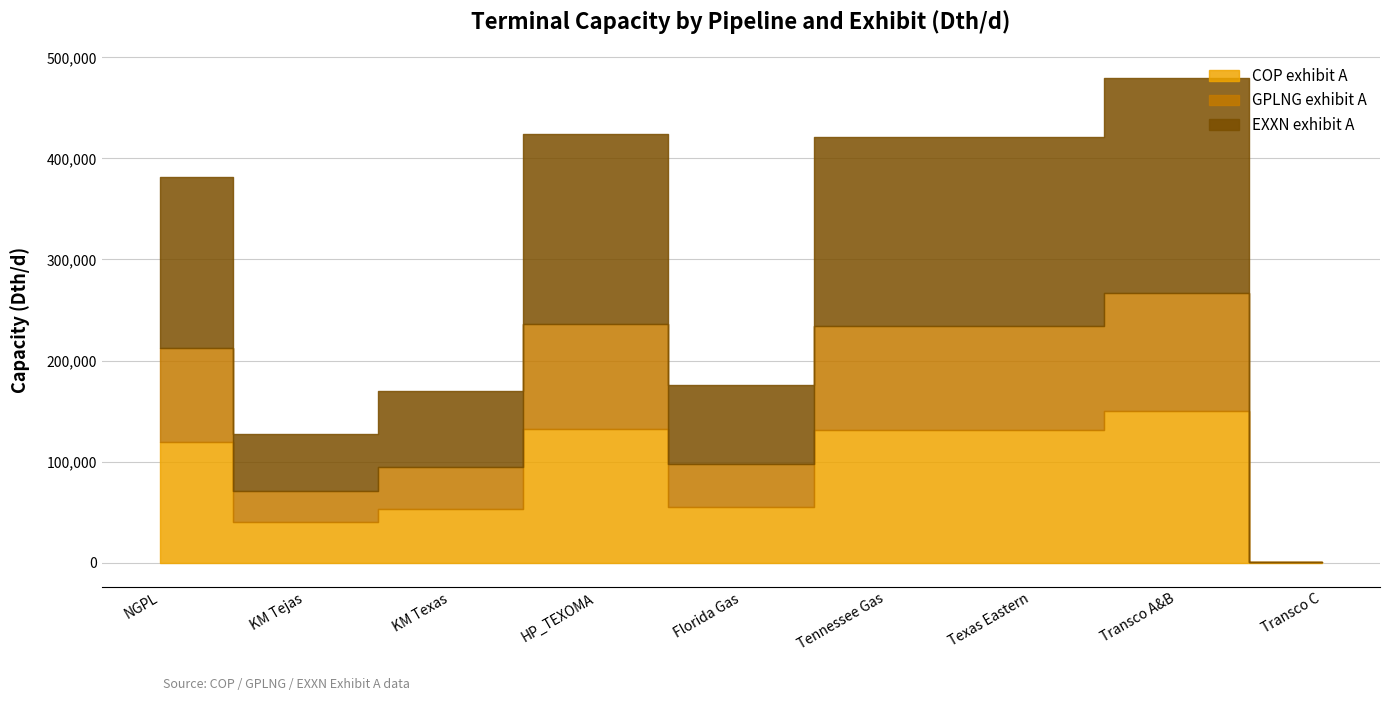

Reading right to left, what are all the values shown in this chart?

COP exhibit A: 208.0	149744.0	131546.7	131546.7	54811.3	132478.0	52991.3	39743.3	119230.7
GPLNG exhibit A: 163.3	117356.0	103094.7	103094.7	42956.0	103825.3	41530.0	31147.3	93442.7
EXXN exhibit A: 295.3	212366.0	186558.7	186558.7	77732.7	187880.0	75152.0	56364.0	169092.0